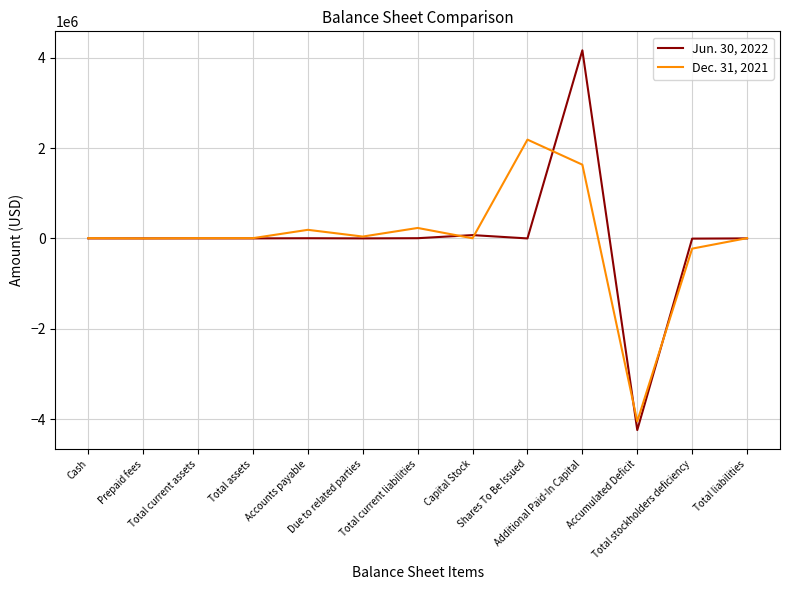

Rank the series by their average value, from highest to lowest.

Dec. 31, 2021, Jun. 30, 2022